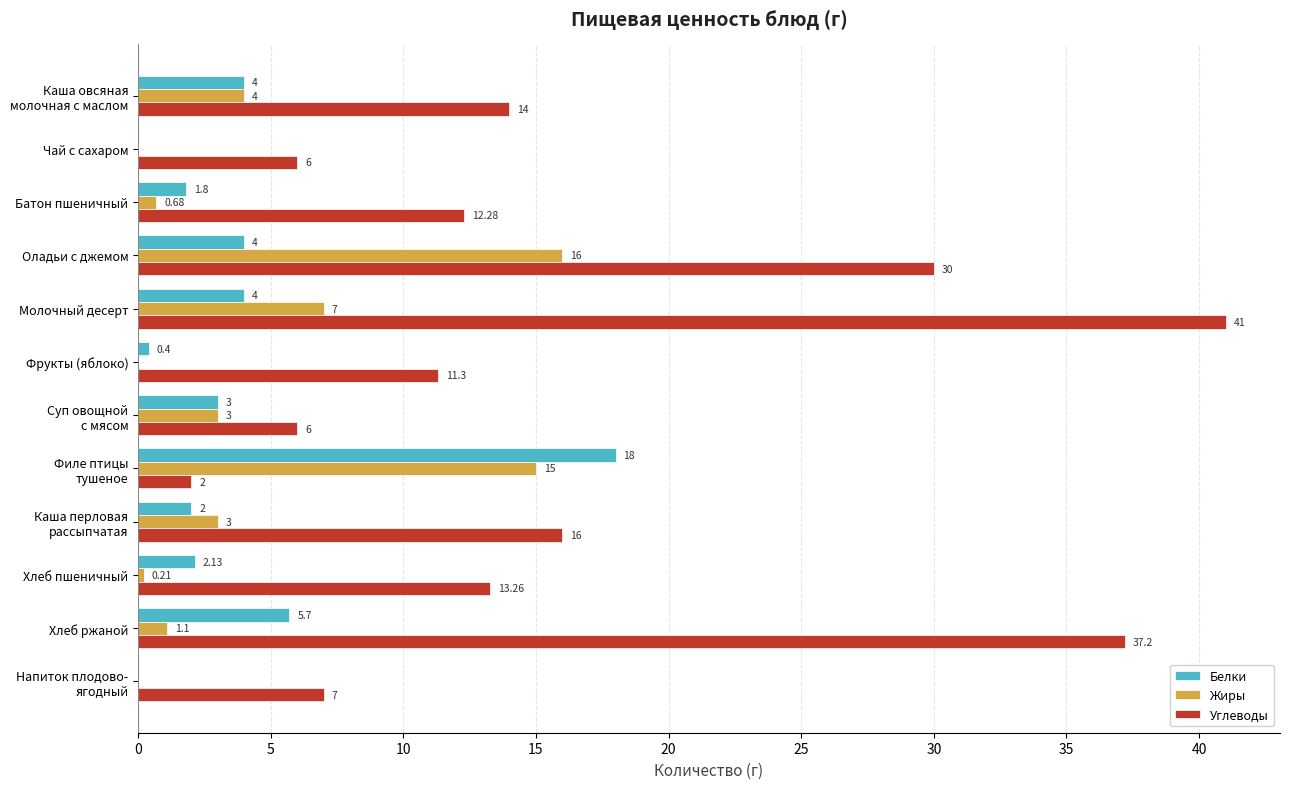

At which label is Белки closest to 9?

Хлеб ржаной